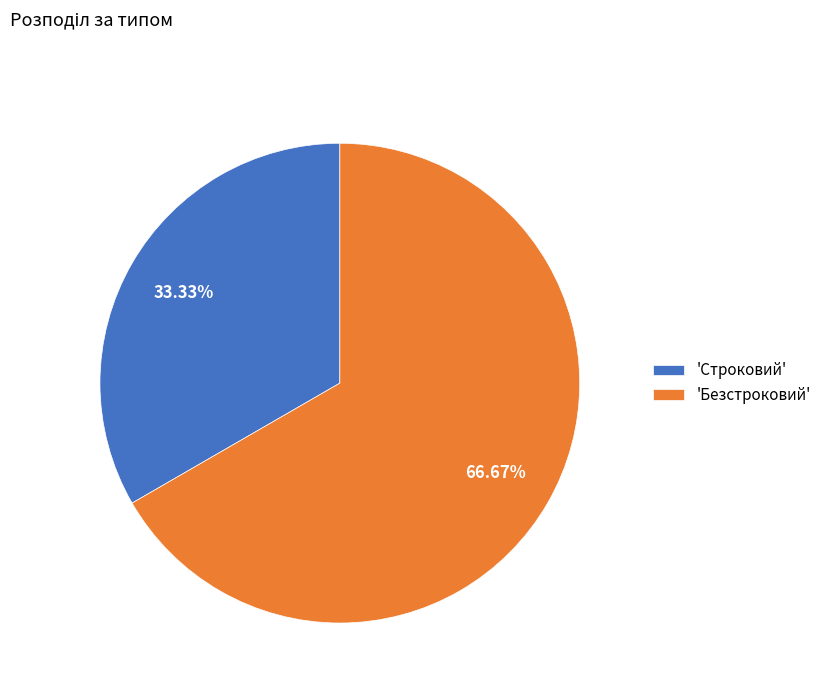

Is the sum of 'Строковий' and 'Безстроковий' greater than half?

Yes